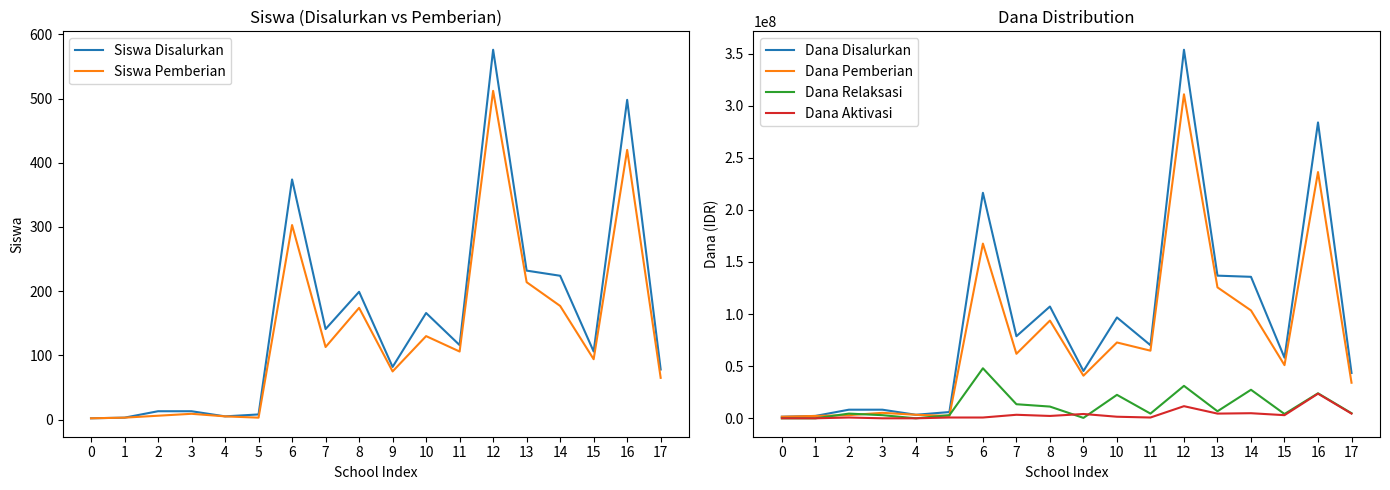

At which category does Siswa Pemberian reach its first local peak?

3